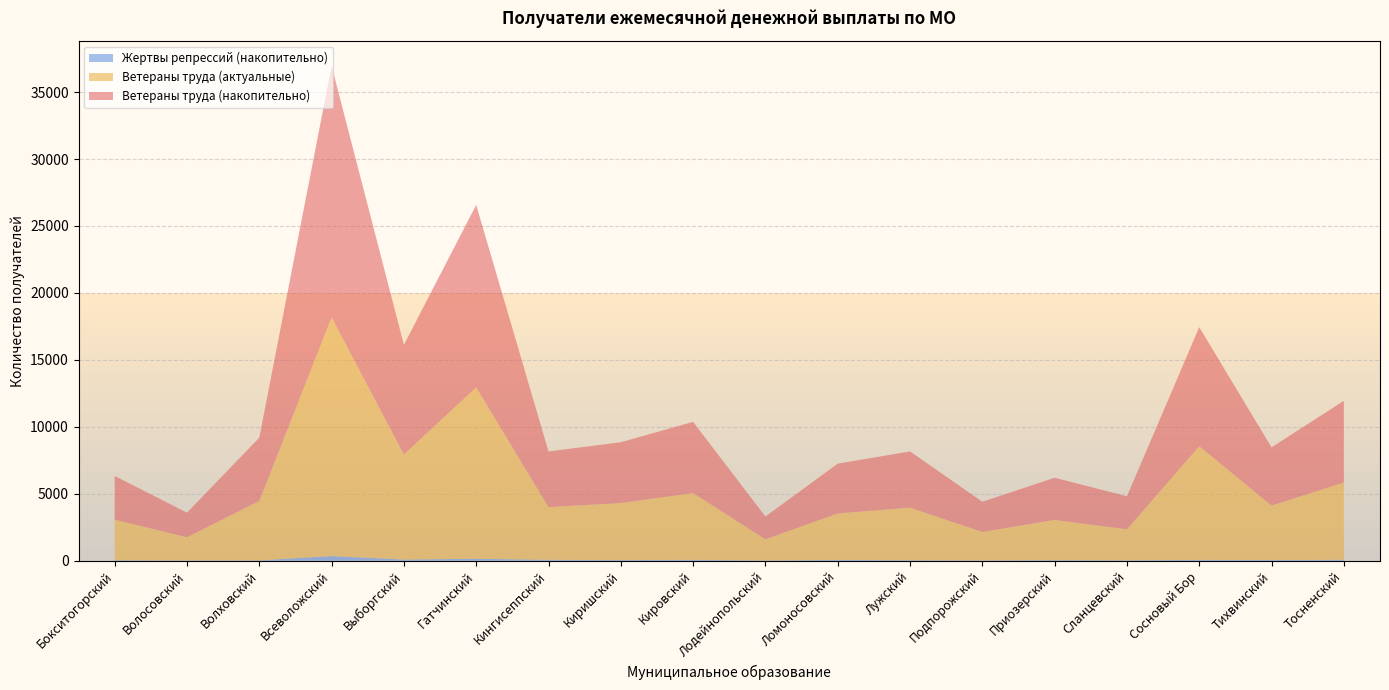

Reading left to right, extract all data points from this chart.

Ветераны труда (накопительно): Бокситогорский=3268	Волосовский=1835	Волховский=4720	Всеволожский=18777	Выборгский=8183	Гатчинский=13623	Кингисеппский=4157	Киришский=4542	Кировский=5318	Лодейнопольский=1700	Ломоносовский=3717	Лужский=4197	Подпорожский=2258	Приозерский=3149	Сланцевский=2468	Сосновый Бор=8893	Тихвинский=4349	Тосненский=6106
Ветераны труда (актуальные): Бокситогорский=3032	Волосовский=1736	Волховский=4440	Всеволожский=17828	Выборгский=7848	Гатчинский=12802	Кингисеппский=3936	Киришский=4258	Кировский=4988	Лодейнопольский=1585	Ломоносовский=3468	Лужский=3932	Подпорожский=2124	Приозерский=3003	Сланцевский=2318	Сосновый Бор=8484	Тихвинский=4063	Тосненский=5773
Жертвы репрессий (накопительно): Бокситогорский=38	Волосовский=21	Волховский=30	Всеволожский=347	Выборгский=89	Гатчинский=146	Кингисеппский=70	Киришский=52	Кировский=67	Лодейнопольский=19	Ломоносовский=66	Лужский=38	Подпорожский=26	Приозерский=48	Сланцевский=33	Сосновый Бор=67	Тихвинский=57	Тосненский=70